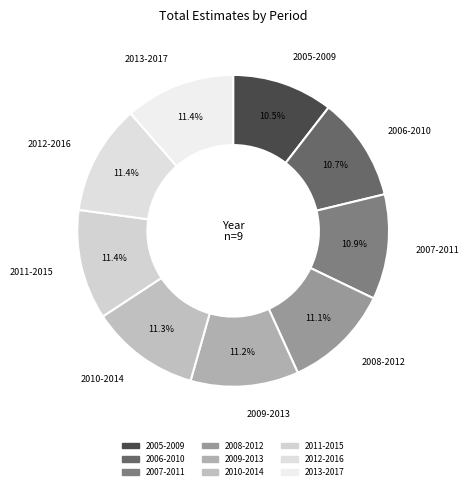

True or false: 2007-2011 accounts for 11% of the total.

True